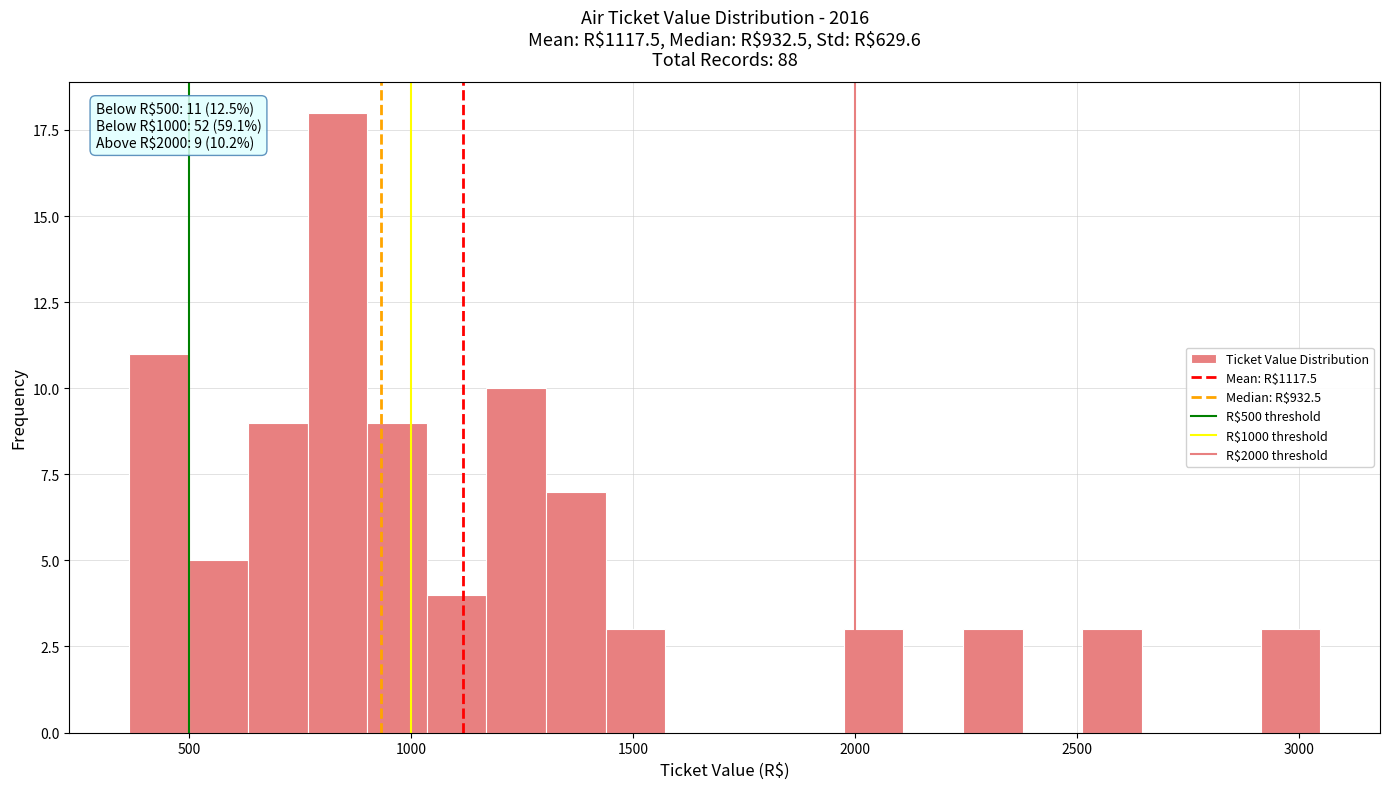

Read against the x-axis, roughly where is the centre of the tallest bar?

850